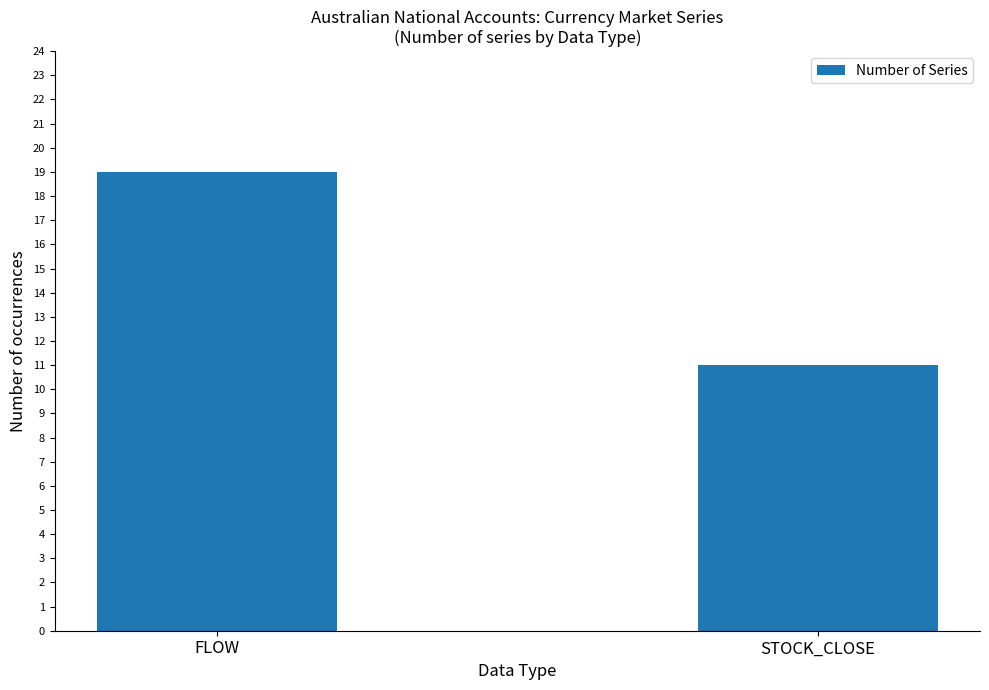

Is it true that the value at FLOW is 5?

False